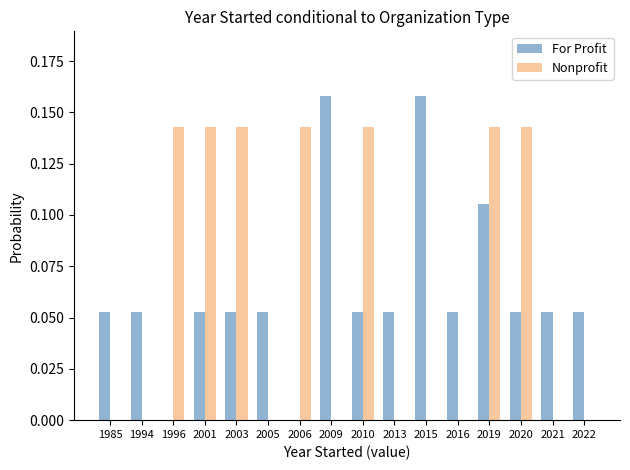

Is the value of For Profit at 2001 greater than the value of Nonprofit at 2016?

Yes